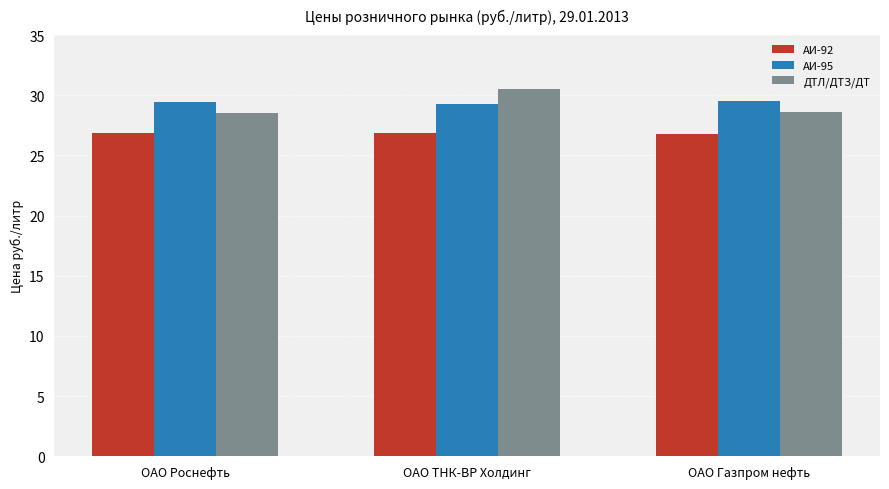

True or false: АИ-92 has a value of 47.8 at ОАО Роснефть.

False